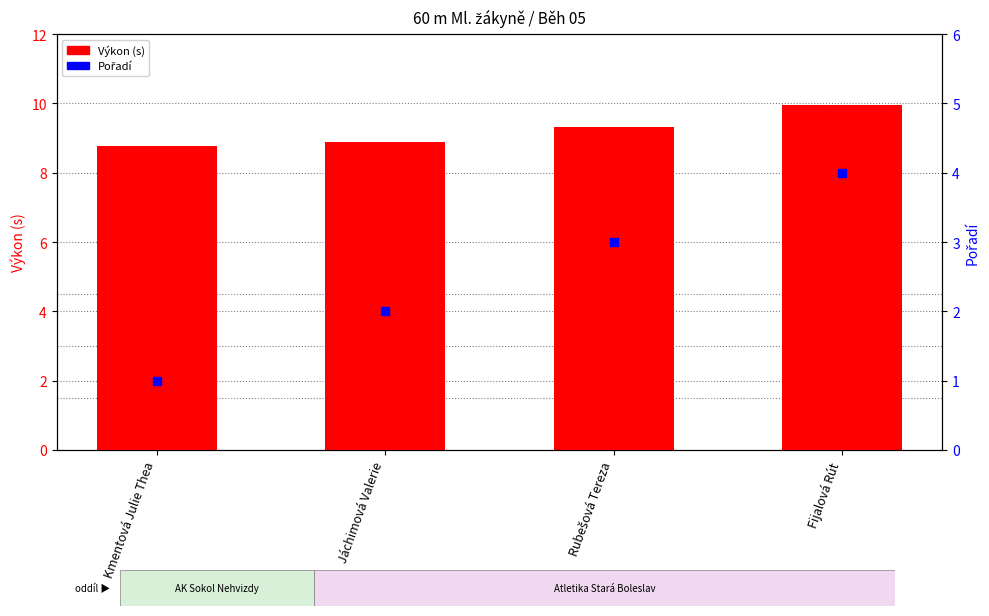

Which series has the widest spread of Y values?

Pořadí